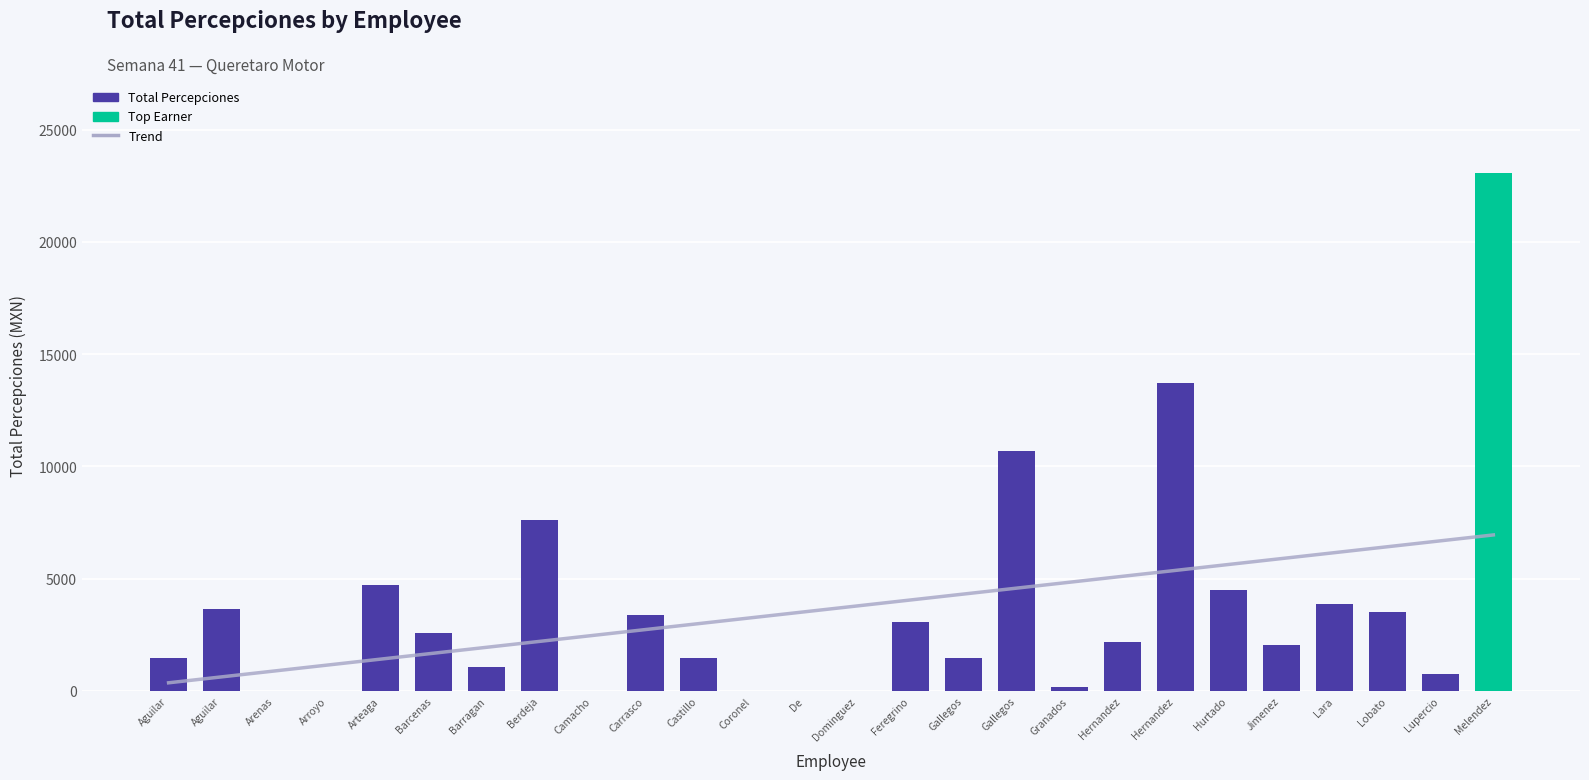

Are the bars grouped side by side (vs. stacked)?

Yes